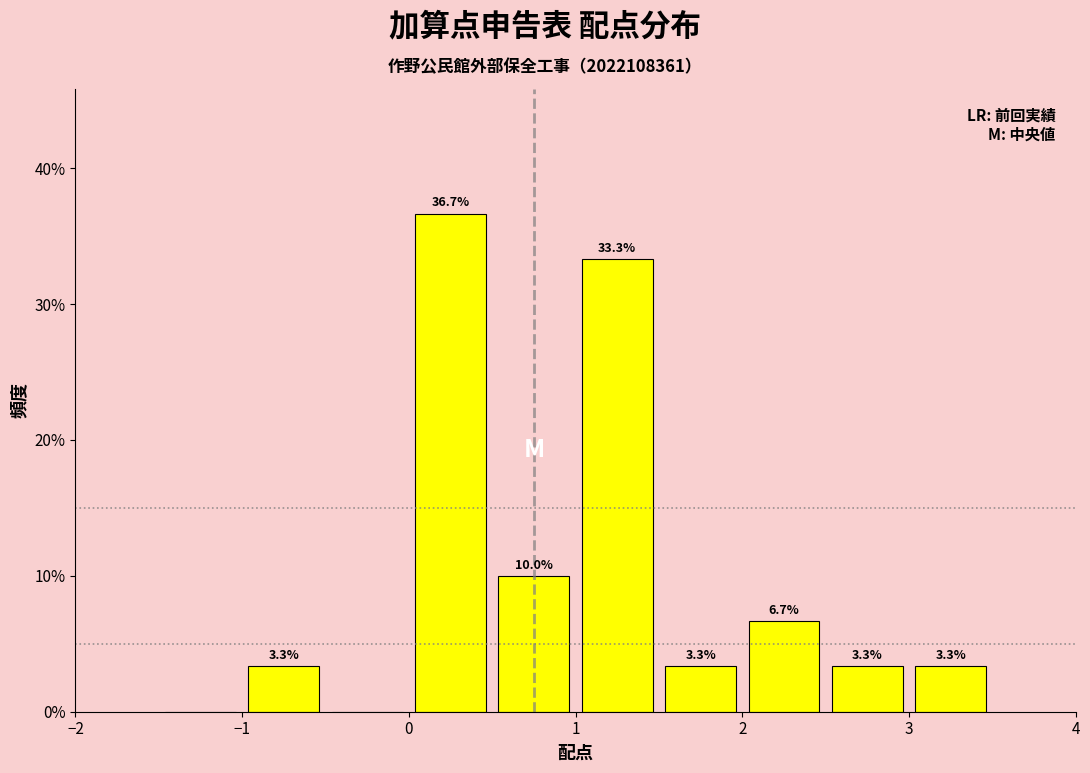

Over which range of the x-axis is the bar tallest?

0.0 to 0.5